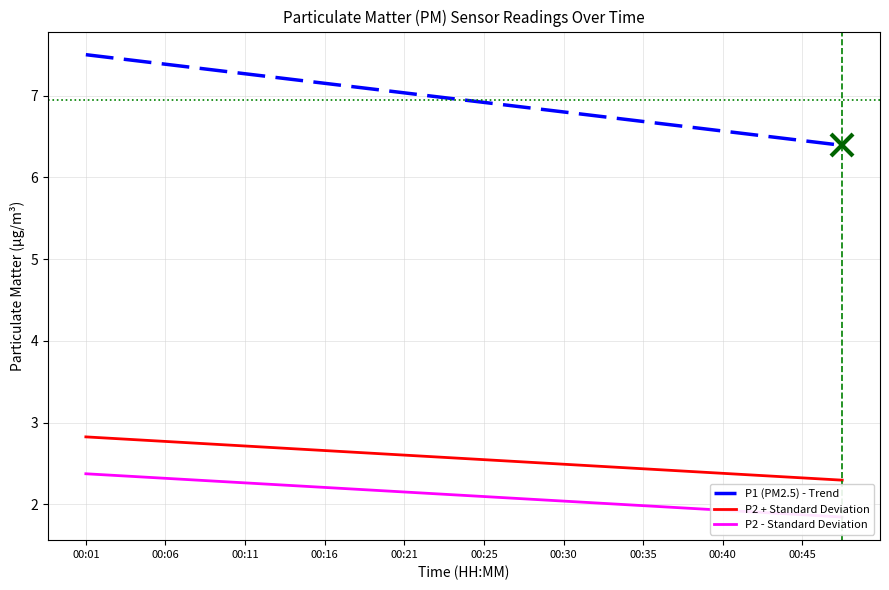

What is the sum of all P1 (PM2.5) - Trend values?

139.0